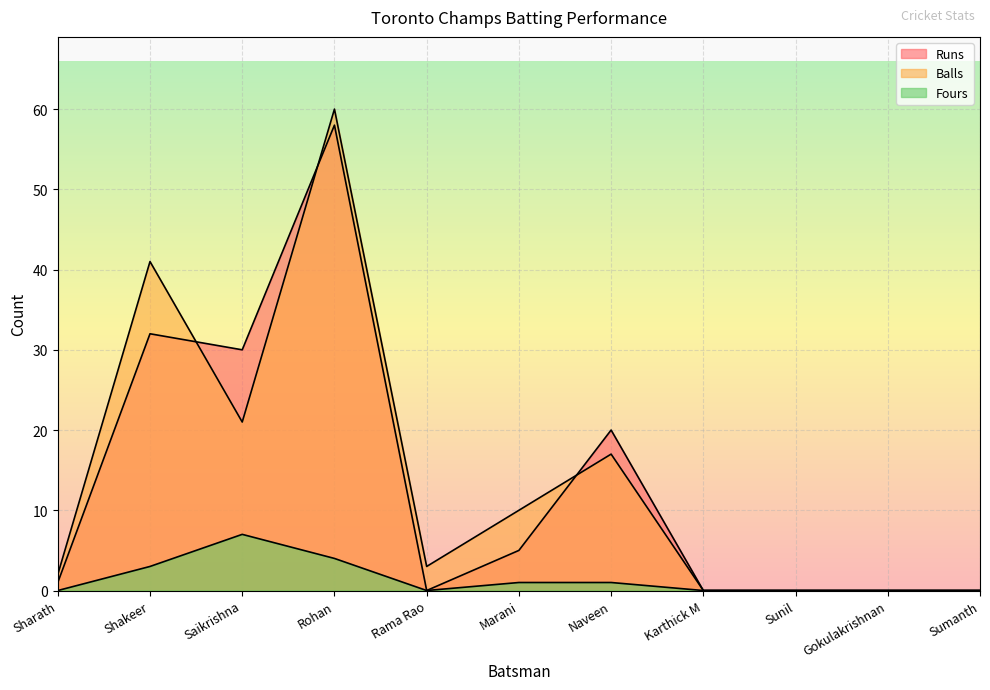

What is the label of the 7th point from the right?

Rama Rao